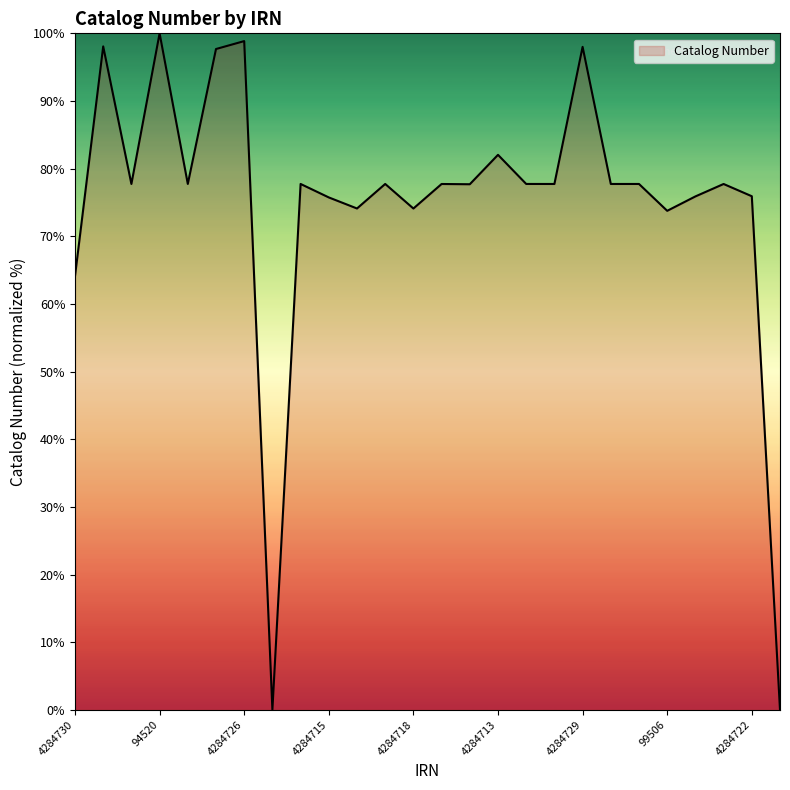

How many values are below 77?

9